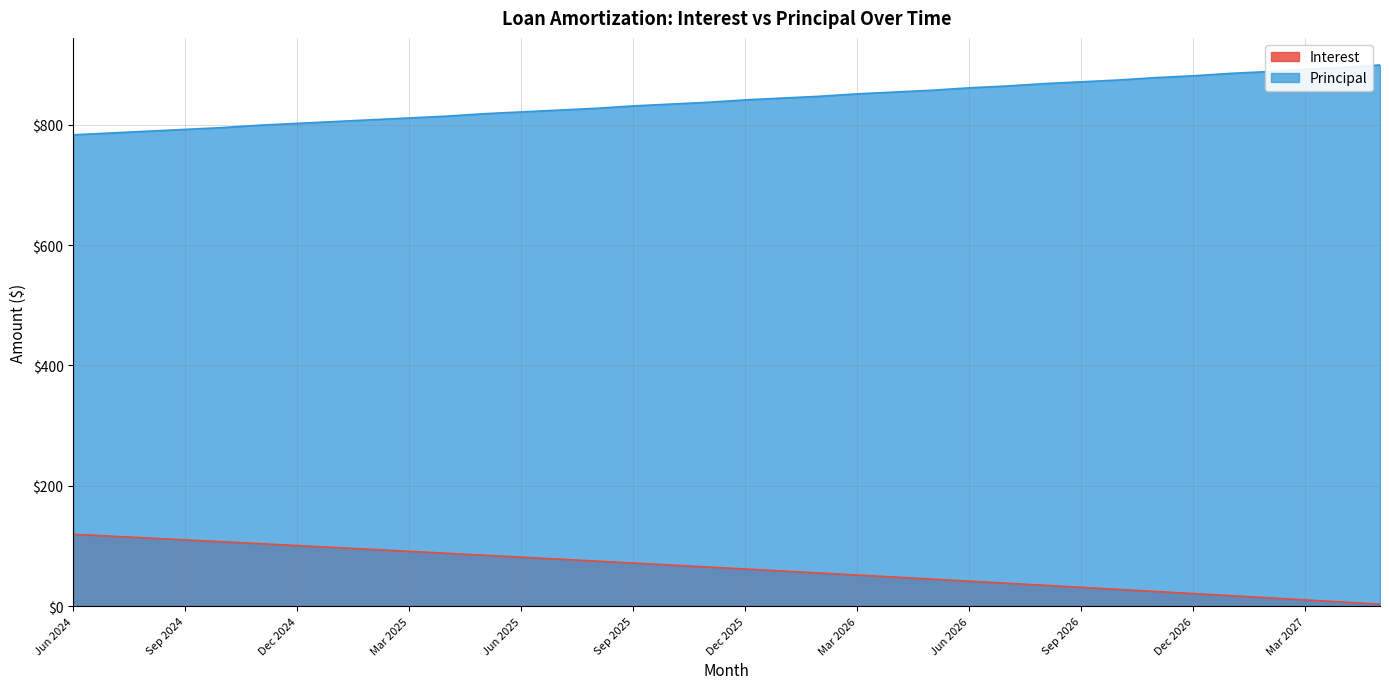

What is the sum of all Principal values?

30226.0